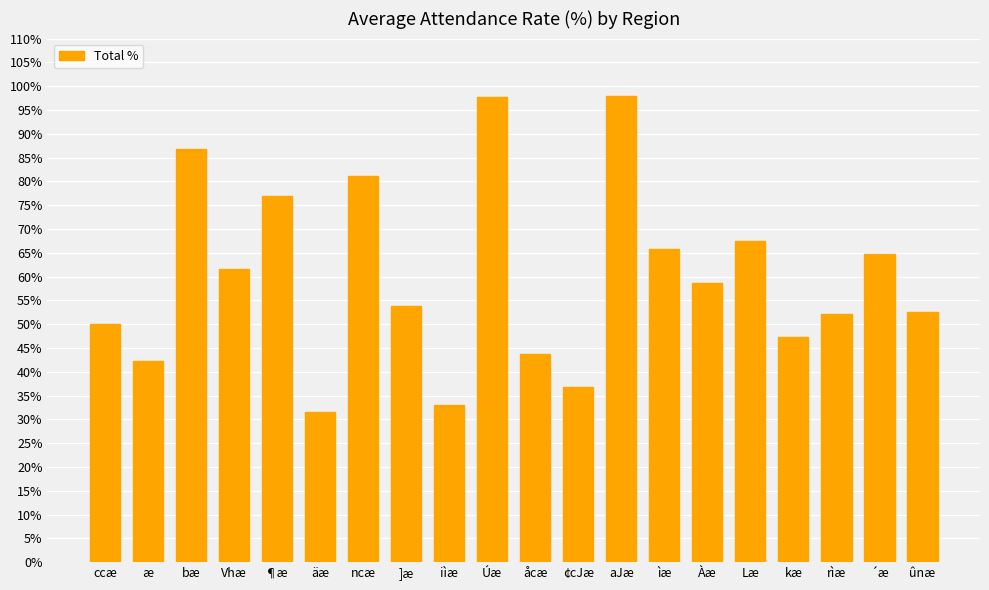

Read the value at ]æ.

53.8